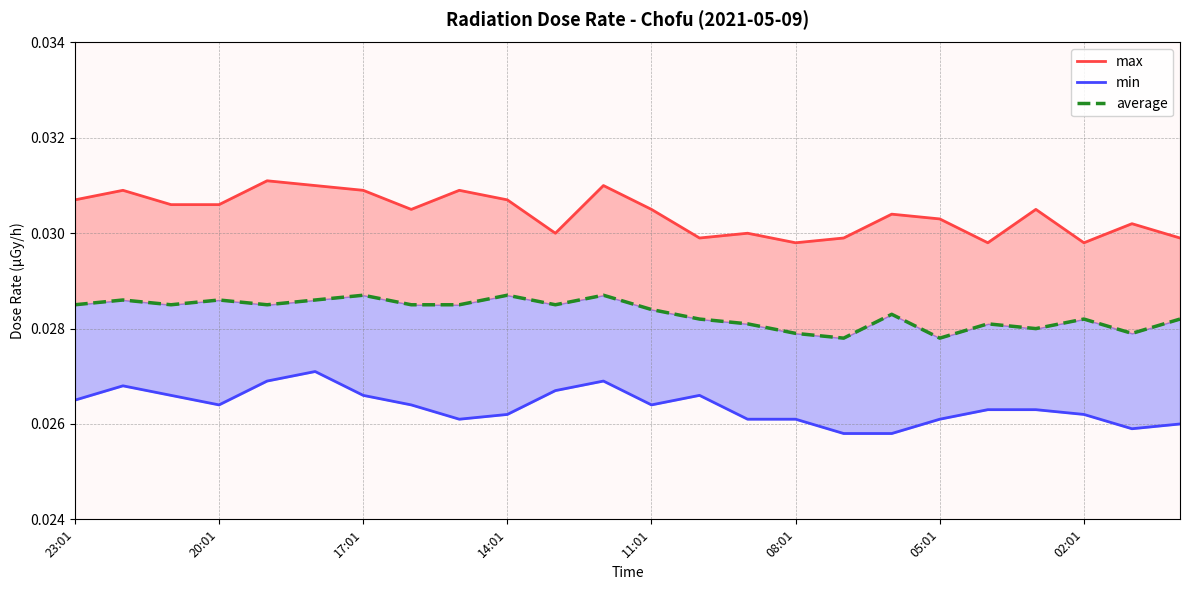

What position from the right is 13?

11